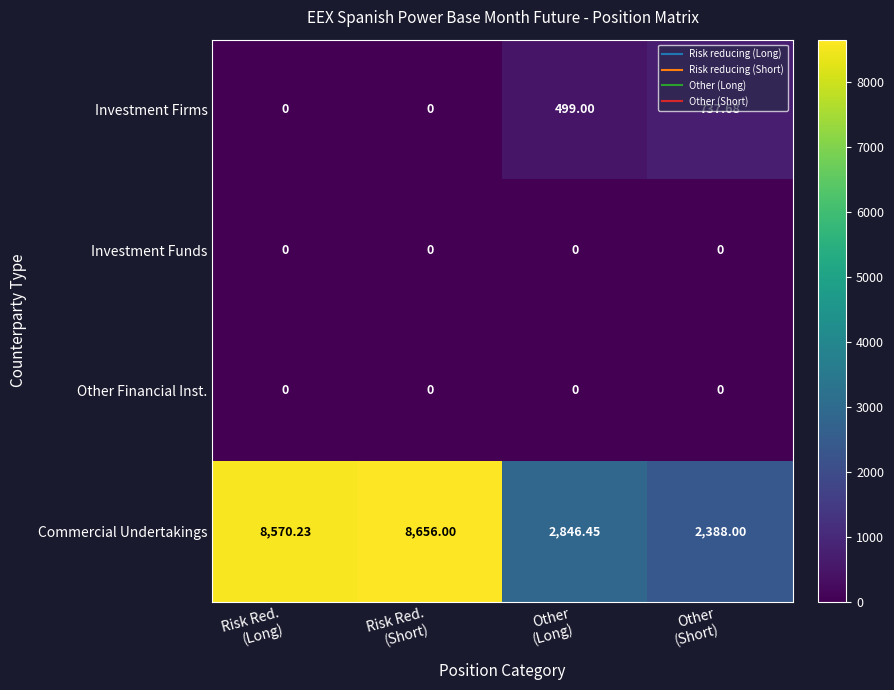

Which series has the largest total across all categories?

Commercial Undertakings